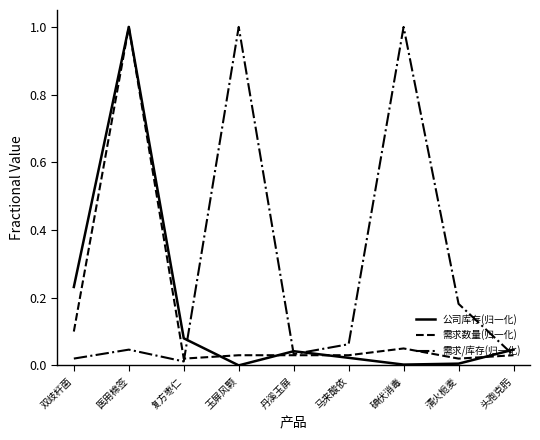

Where do 需求/库存(归一化) and 公司库存(归一化) first cross each other?

复方枣仁 and 玉屏风颗